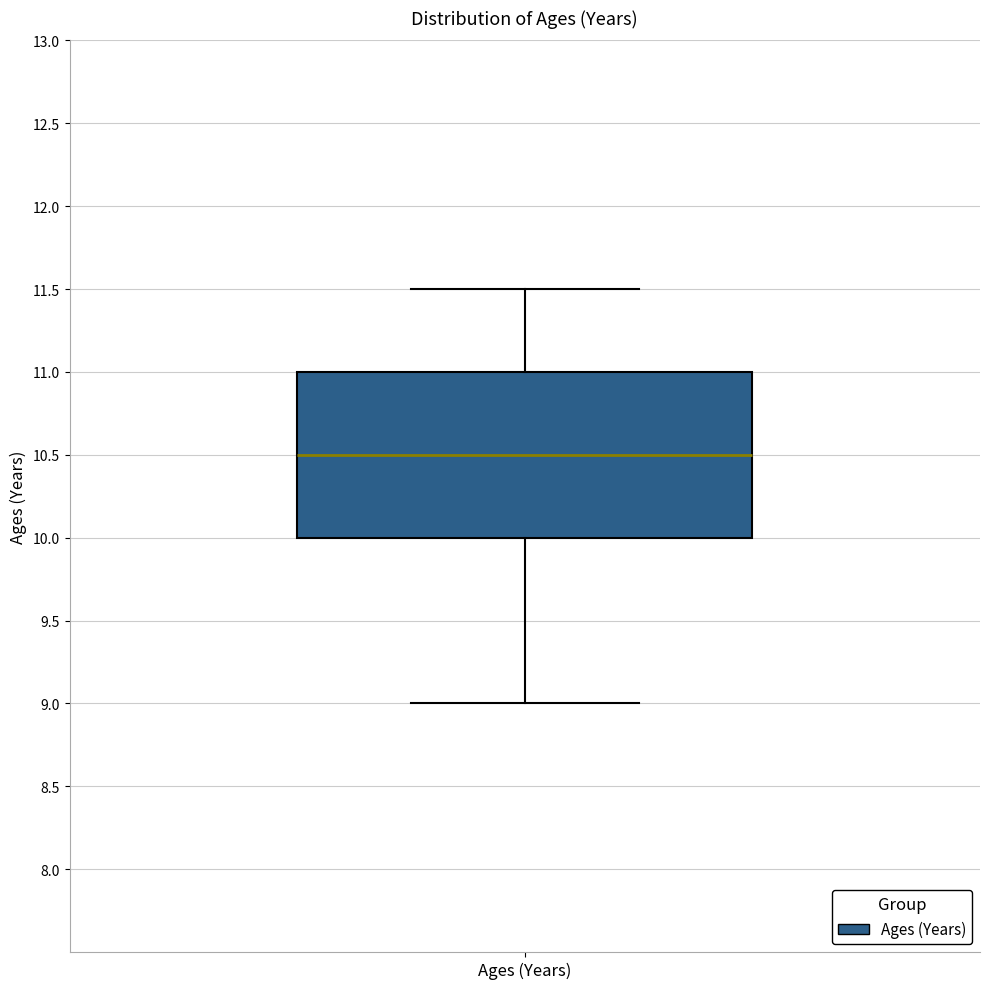

Transcribe this box plot: give where the median line is, the range the box spans, and where the two whiskers end, as read against the y-axis. The values are not printed on the chart, so give them approximately, as read against the axis.

median 10.5, box 10.0 to 11.0, whiskers 9.0 to 11.5